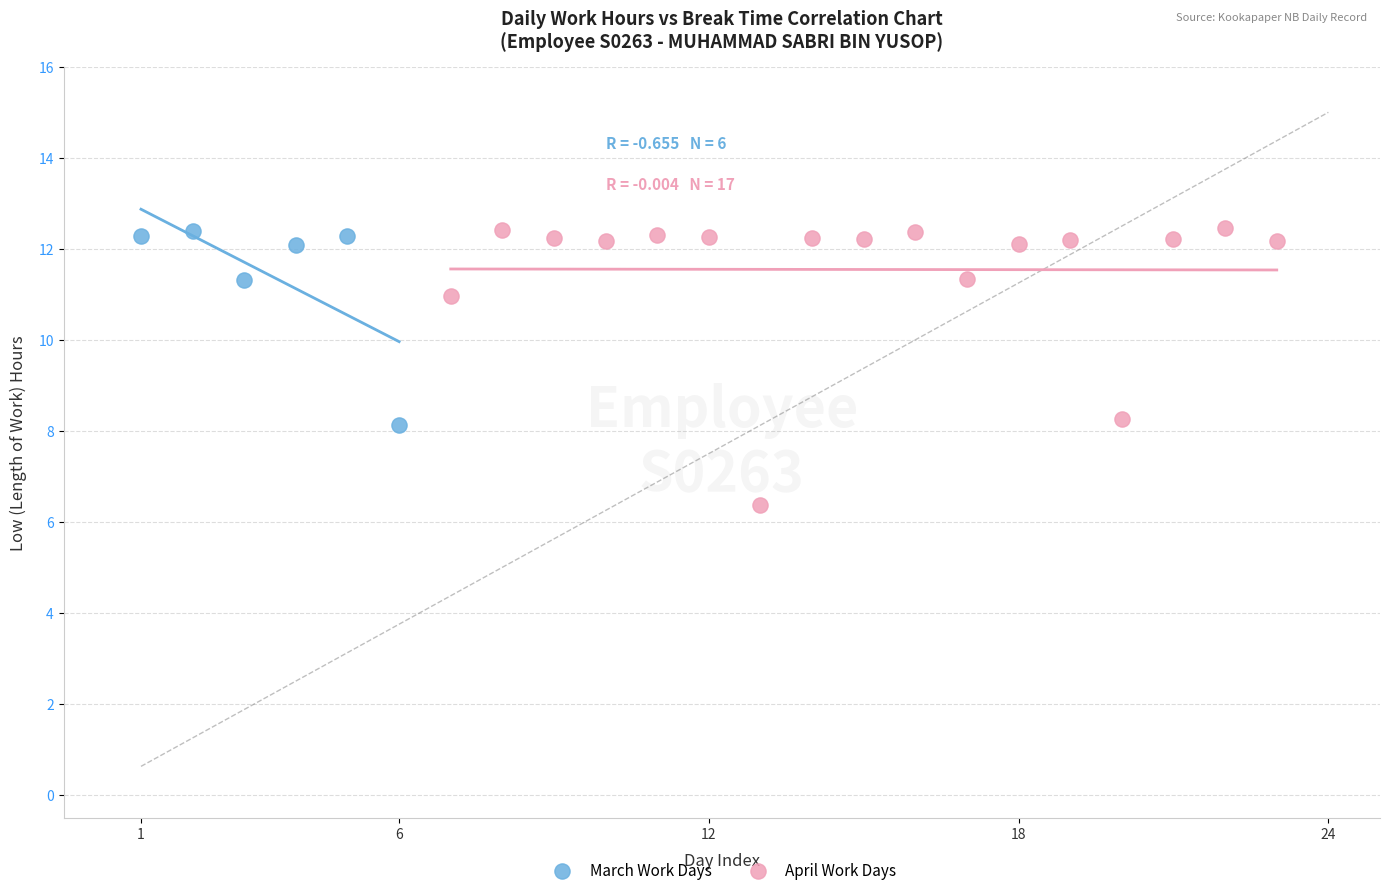

Which series contains the lowest Y value?

April Work Days